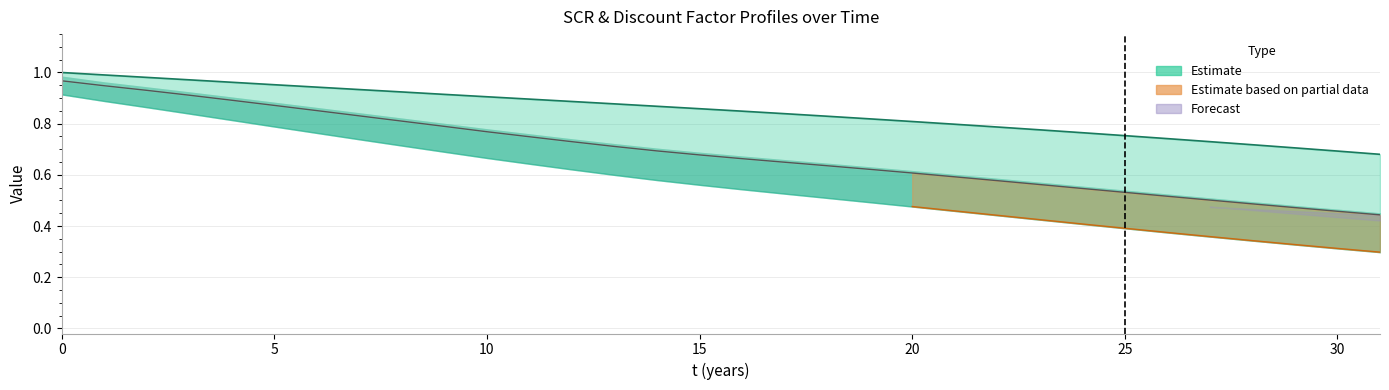

True or false: DFt (line) and SCR Norm (line) intersect in this chart.

False